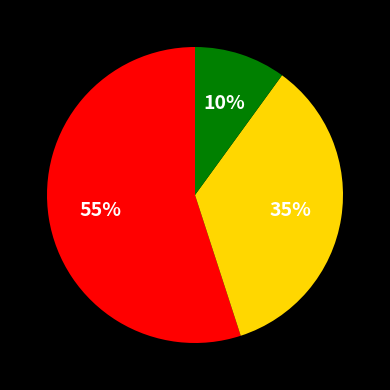

To the nearest percent, what is the average slice percentage?

33%